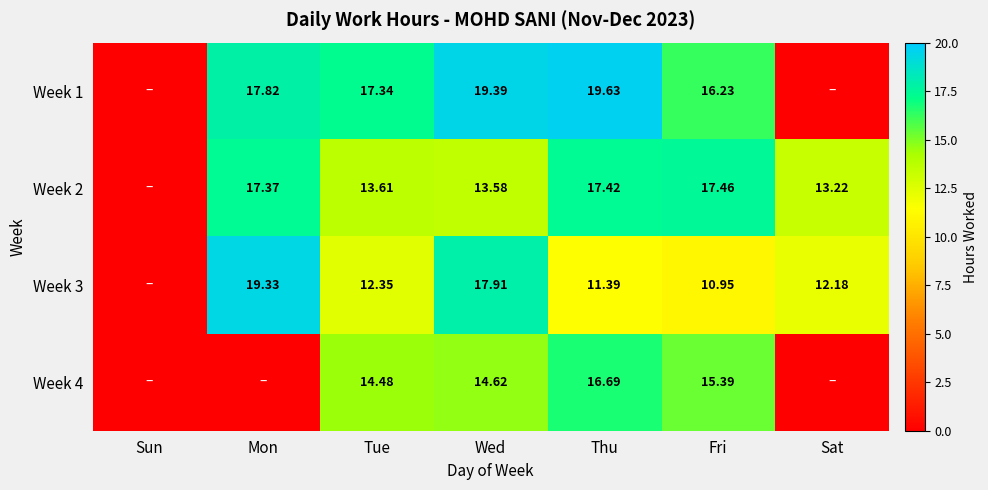

Is the value of Week 4 at Wed greater than the value of Week 1 at Wed?

No